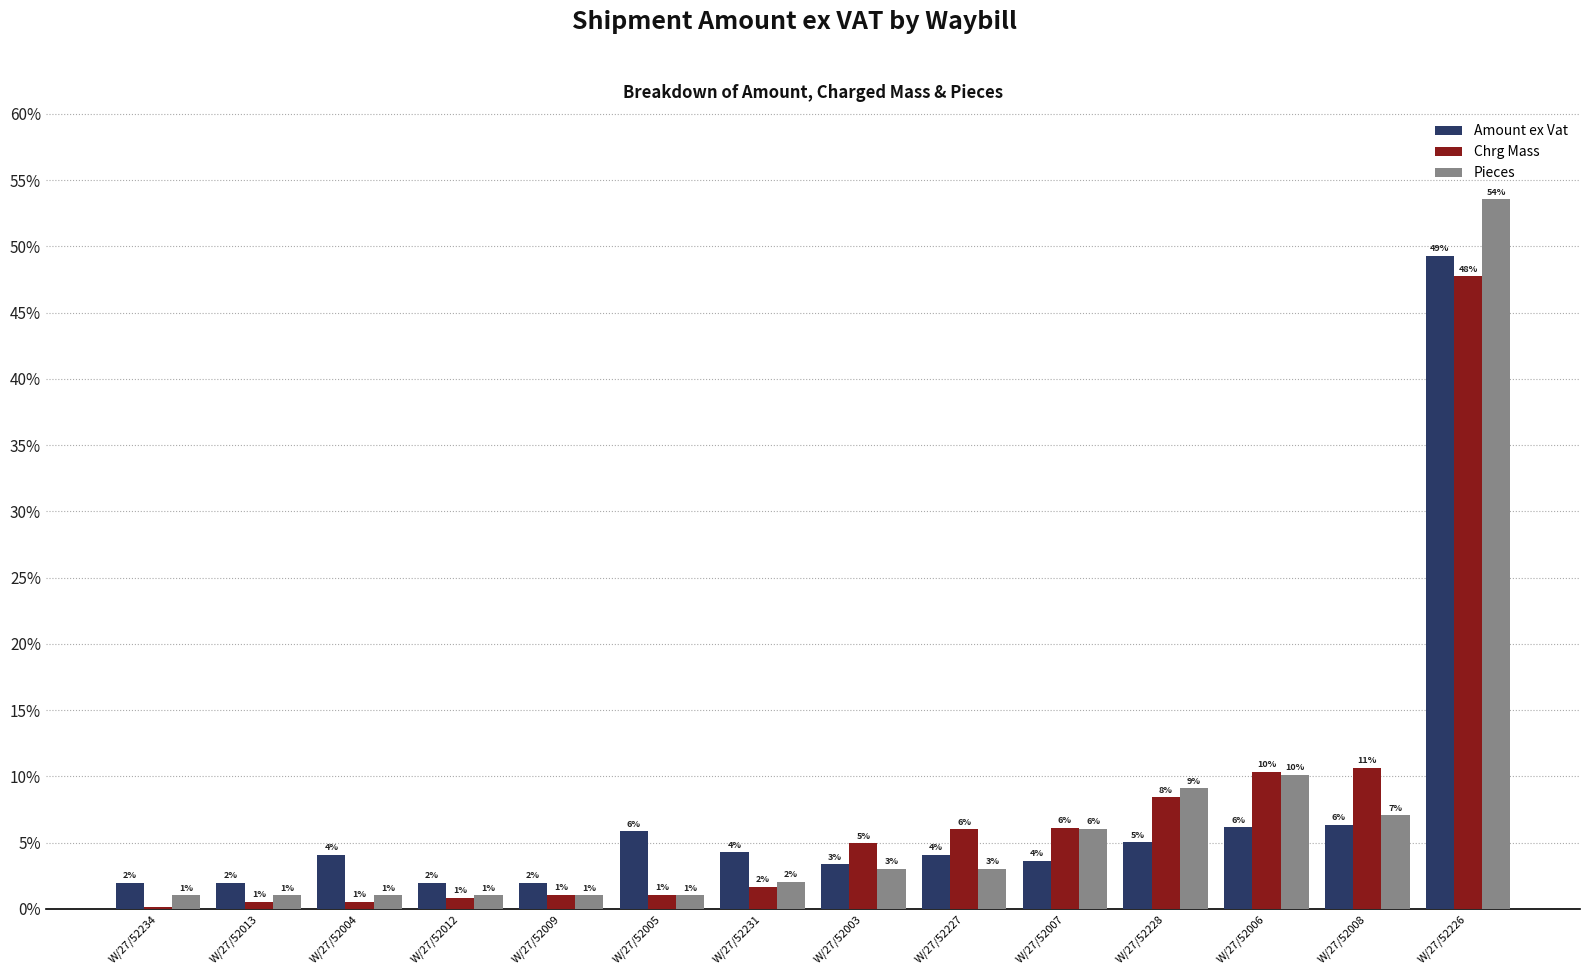

What is the difference between the maximum and minimum values in the Amount ex Vat series?

0.5